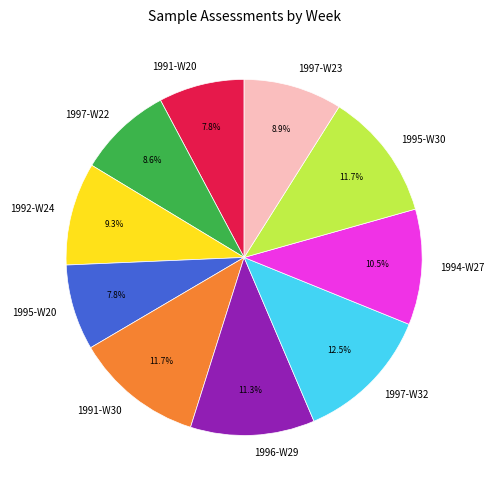

Is 1997-W23 the majority of the pie?

No